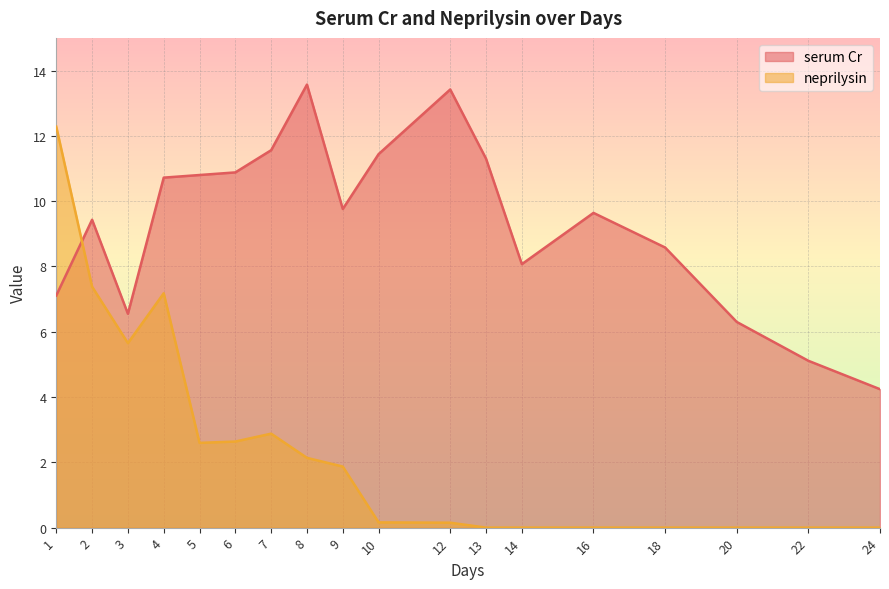

What is the approximate value of neprilysin at 7?

2.9